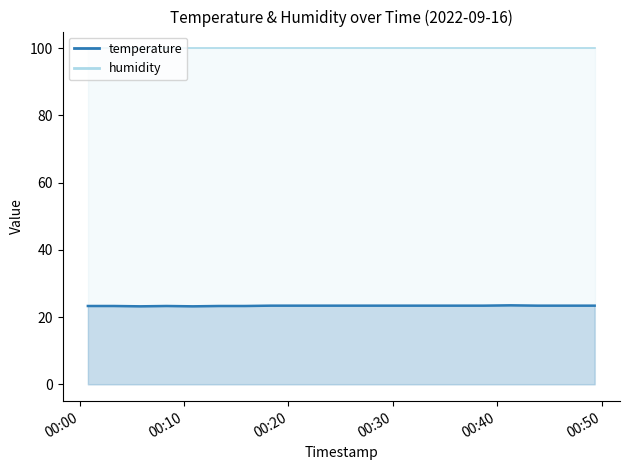

How many interior local peaks (higher than both neighbors) does the data have?

2